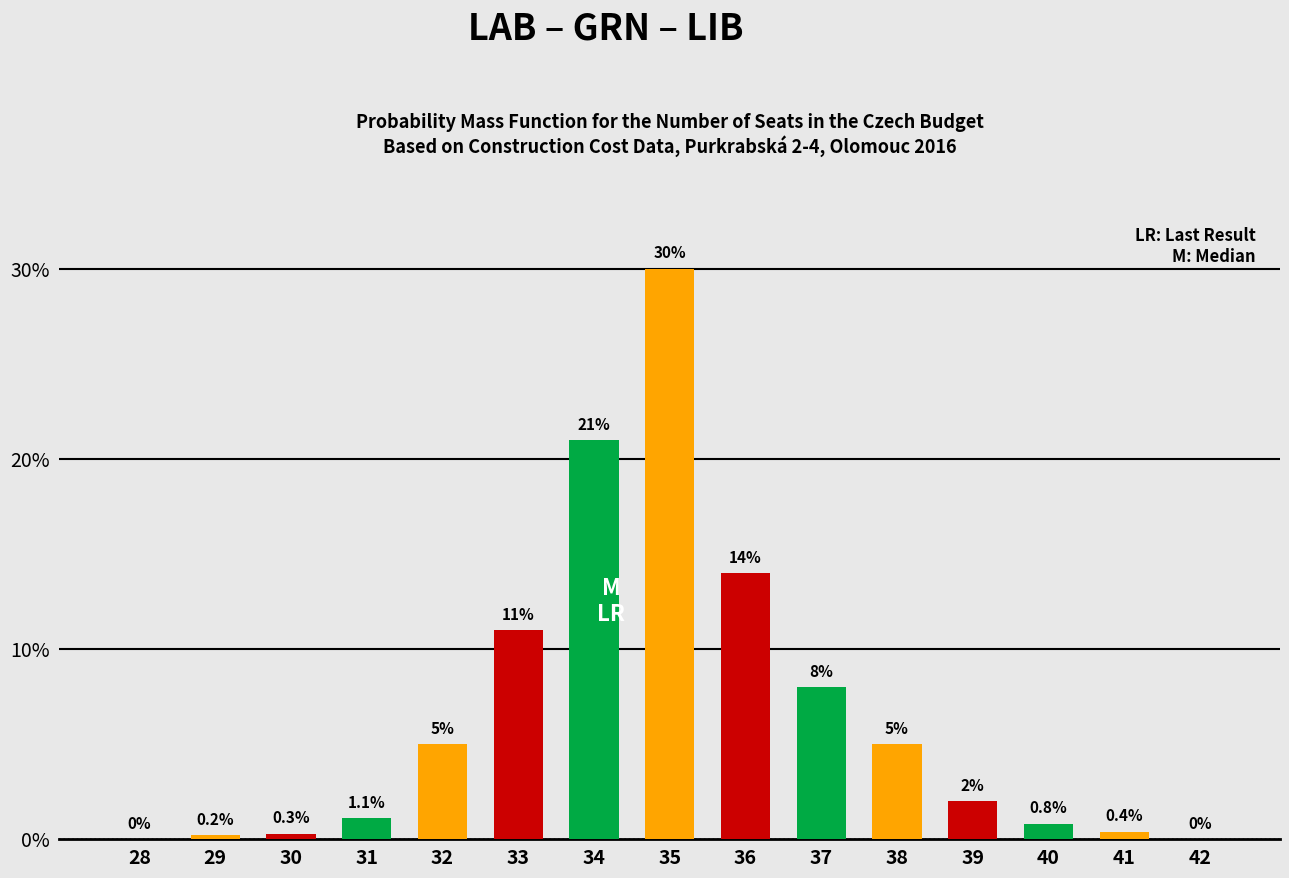

Reading left to right, transcribe all the data shown in this chart.

28=0.0	29=0.2	30=0.3	31=1.1	32=5.0	33=11.0	34=21.0	35=30.0	36=14.0	37=8.0	38=5.0	39=2.0	40=0.8	41=0.4	42=0.0